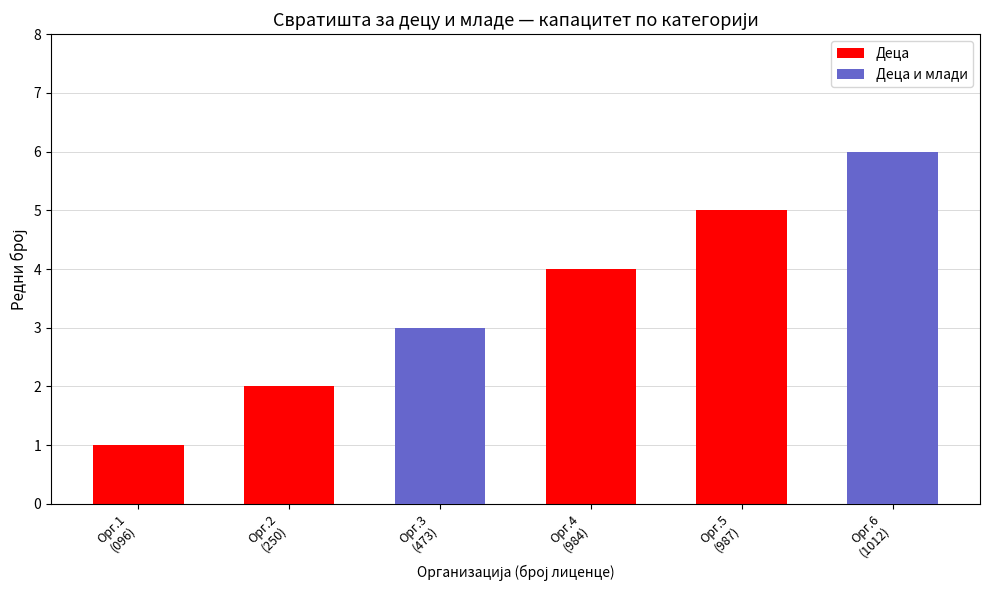

Reading left to right, transcribe all the data shown in this chart.

Деца: 1	2	0	4	5	0
Деца и млади: 0	0	3	0	0	6